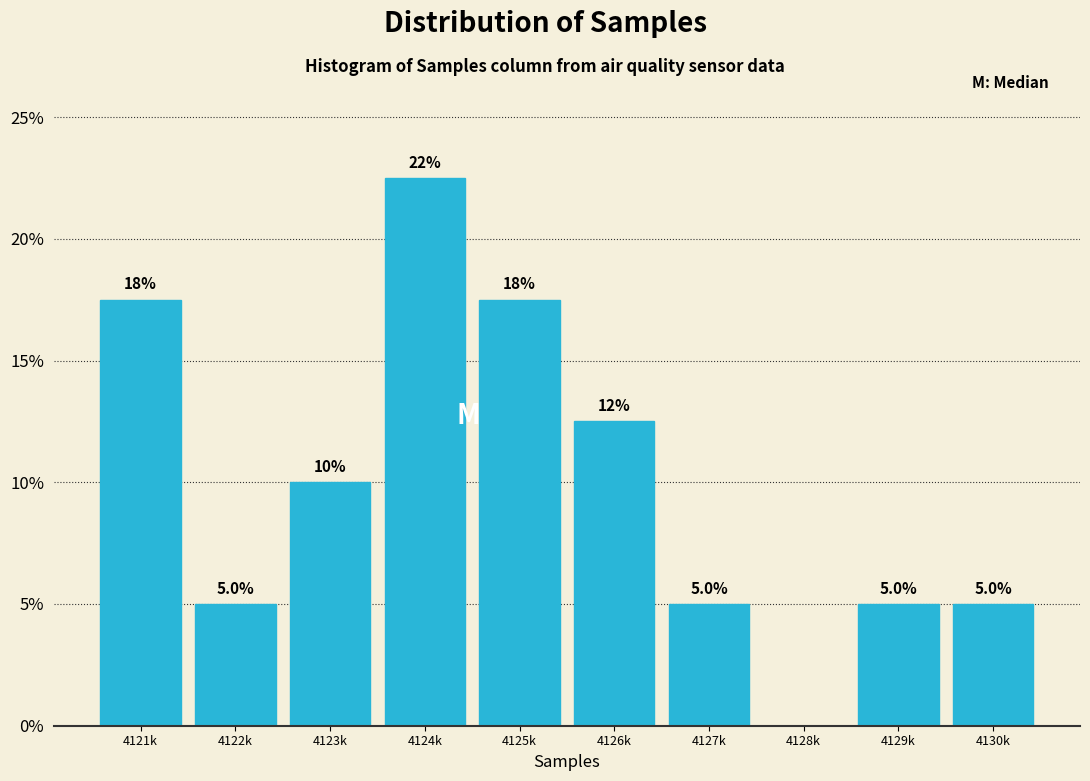

Reading left to right, what are all the values shown in this chart?

4121k=17.5	4122k=5.0	4123k=10.0	4124k=22.5	4125k=17.5	4126k=12.5	4127k=5.0	4128k=0.0	4129k=5.0	4130k=5.0